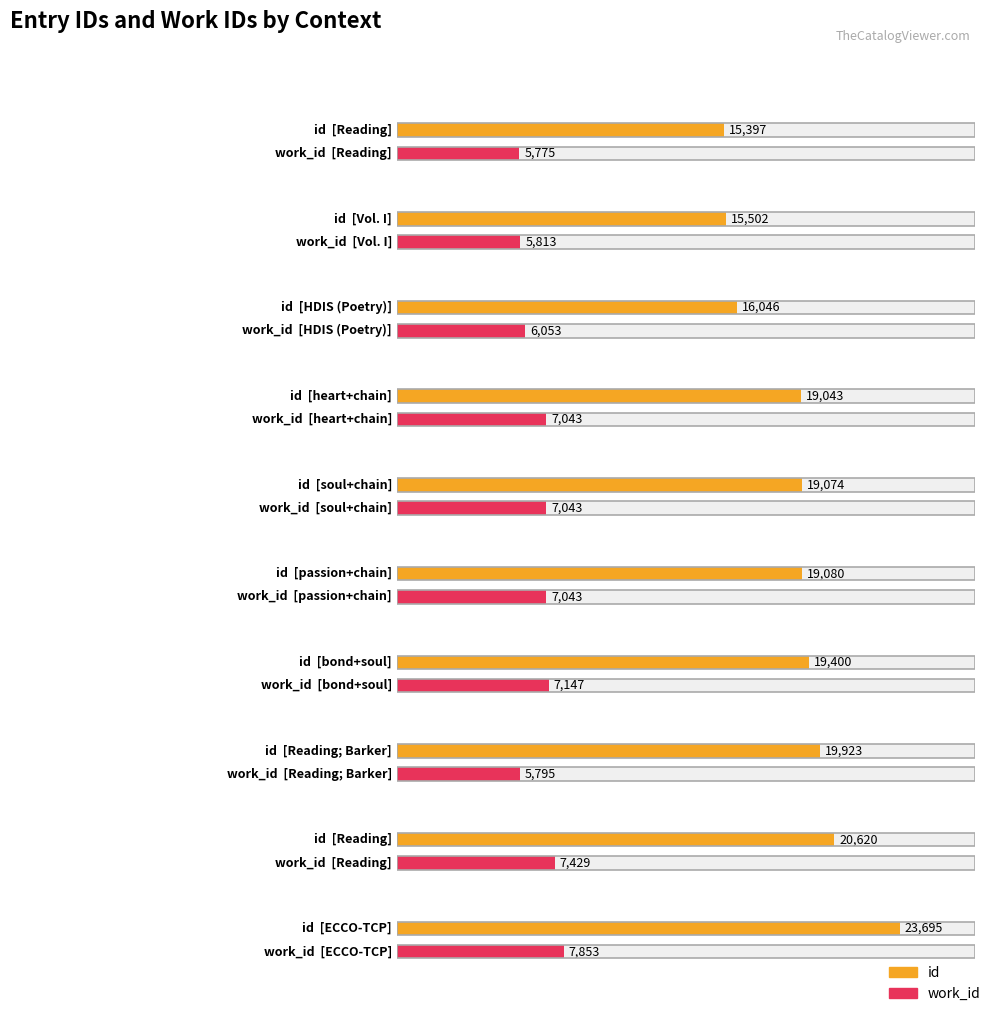

What is the spread (max minus min) of values at passion+chain?

12037